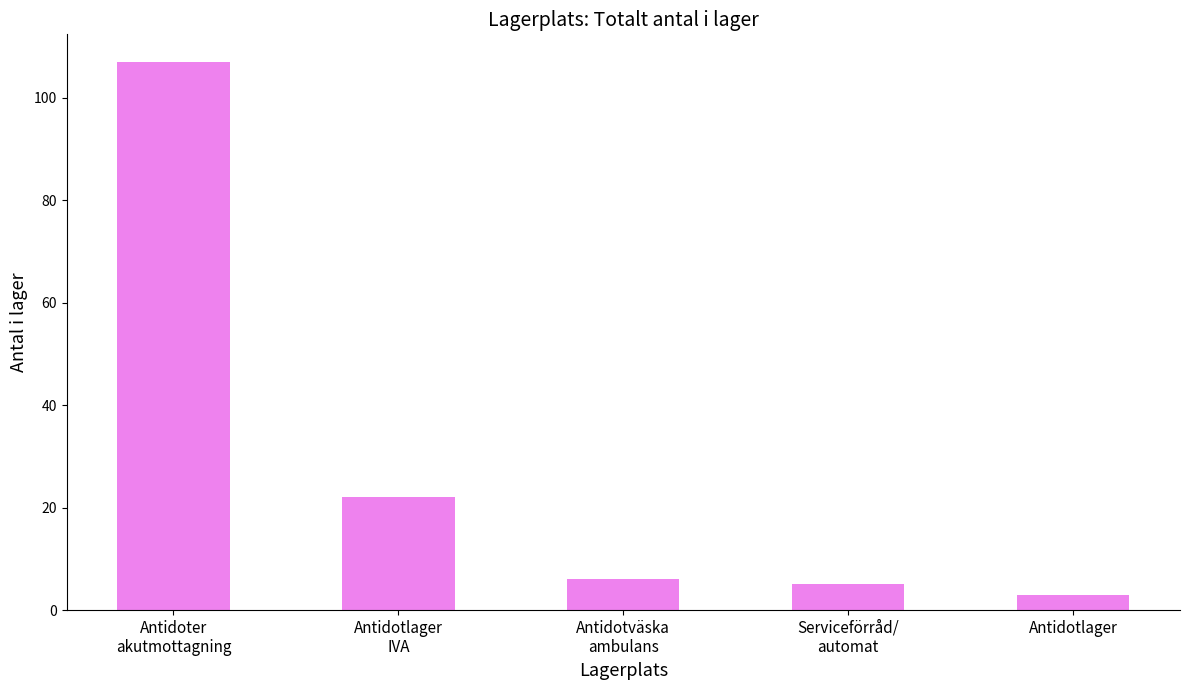

What is the difference between the maximum and minimum values?

104